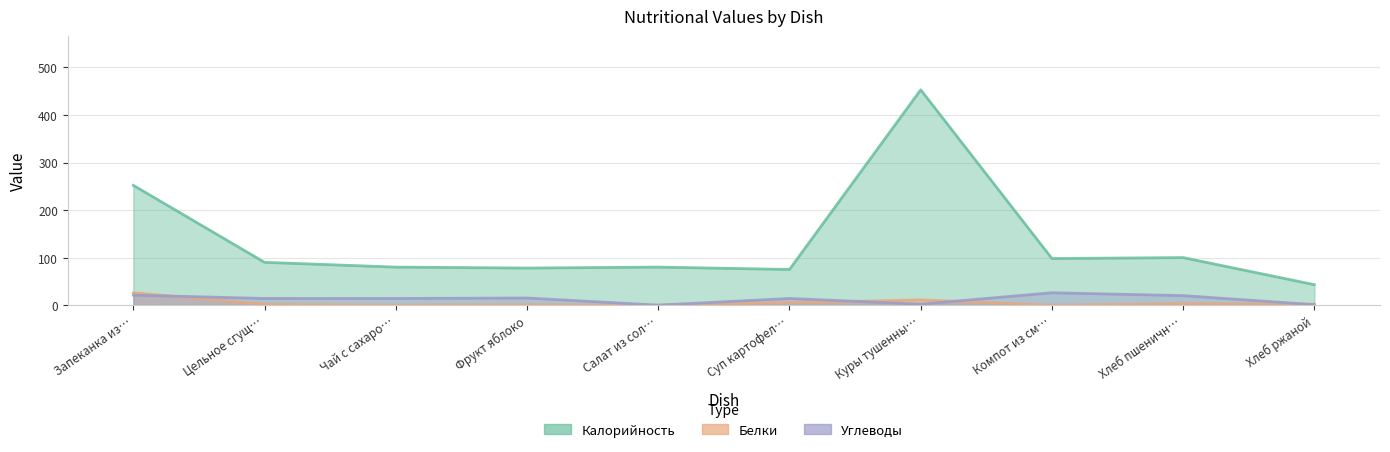

At which label does Углеводы reach its minimum?

Салат из сол…